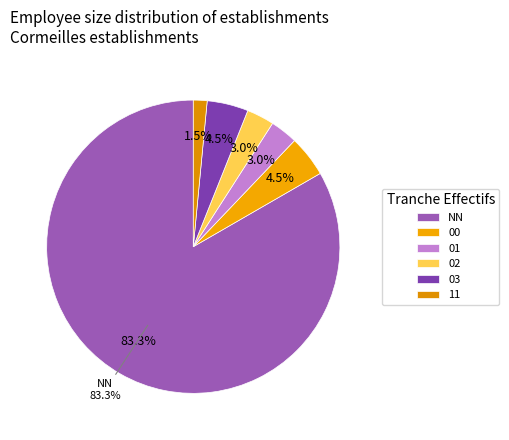

To the nearest percent, what percentage of the pie is 03?

5%